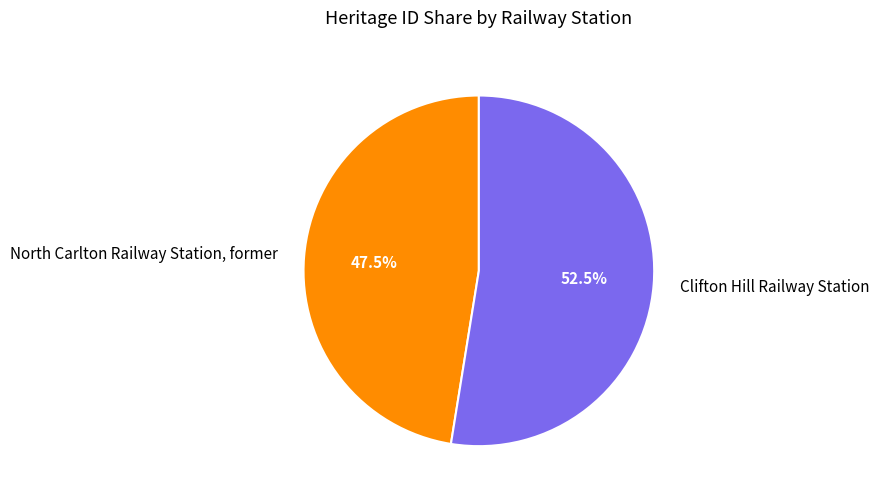

Rank the categories by value from lowest to highest.

North Carlton Railway Station, former, Clifton Hill Railway Station